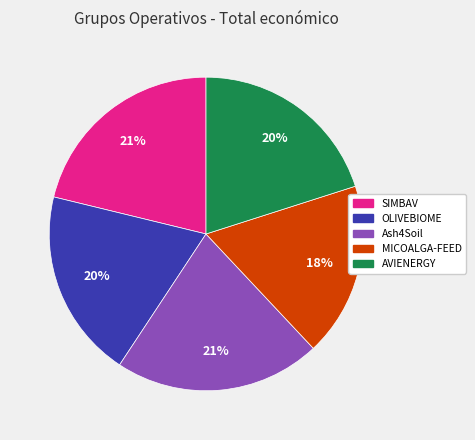

Do AVIENERGY and SIMBAV together represent more than half of the pie?

No